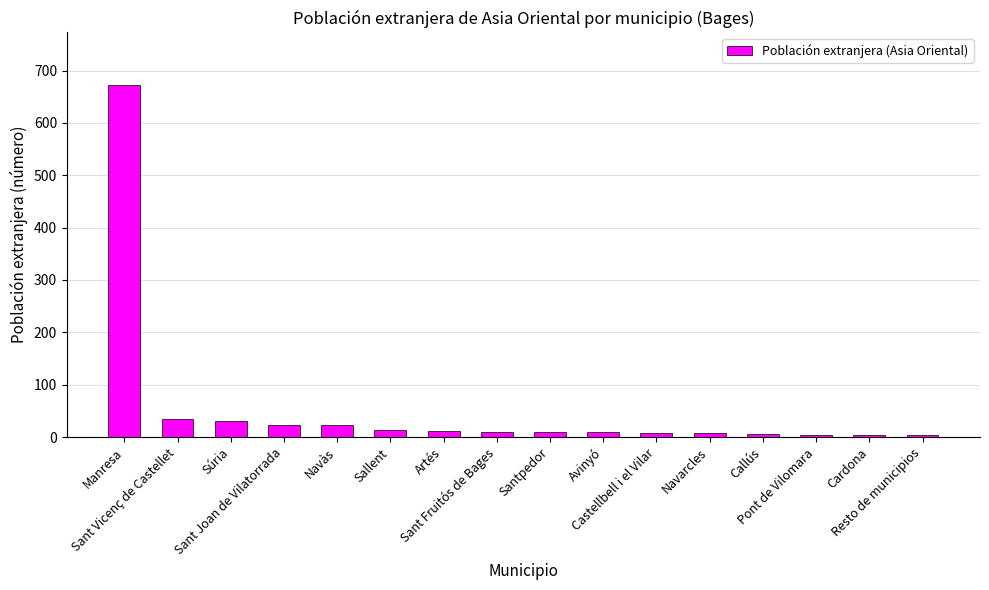

What is the maximum value shown in the chart?

672